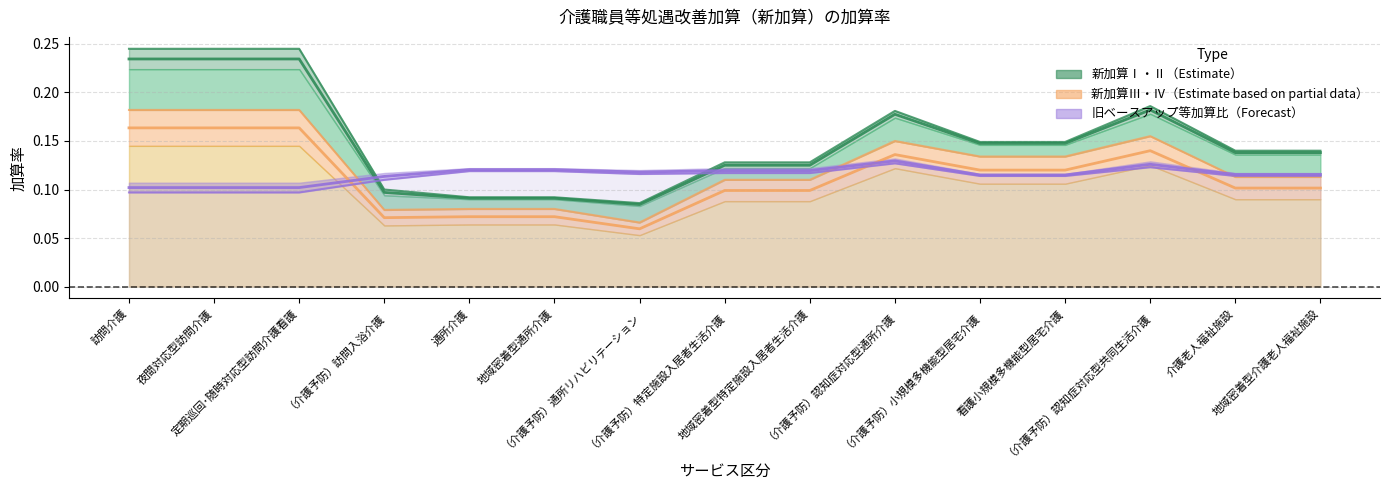

What is the maximum value for 新加算Ⅳ?

0.2